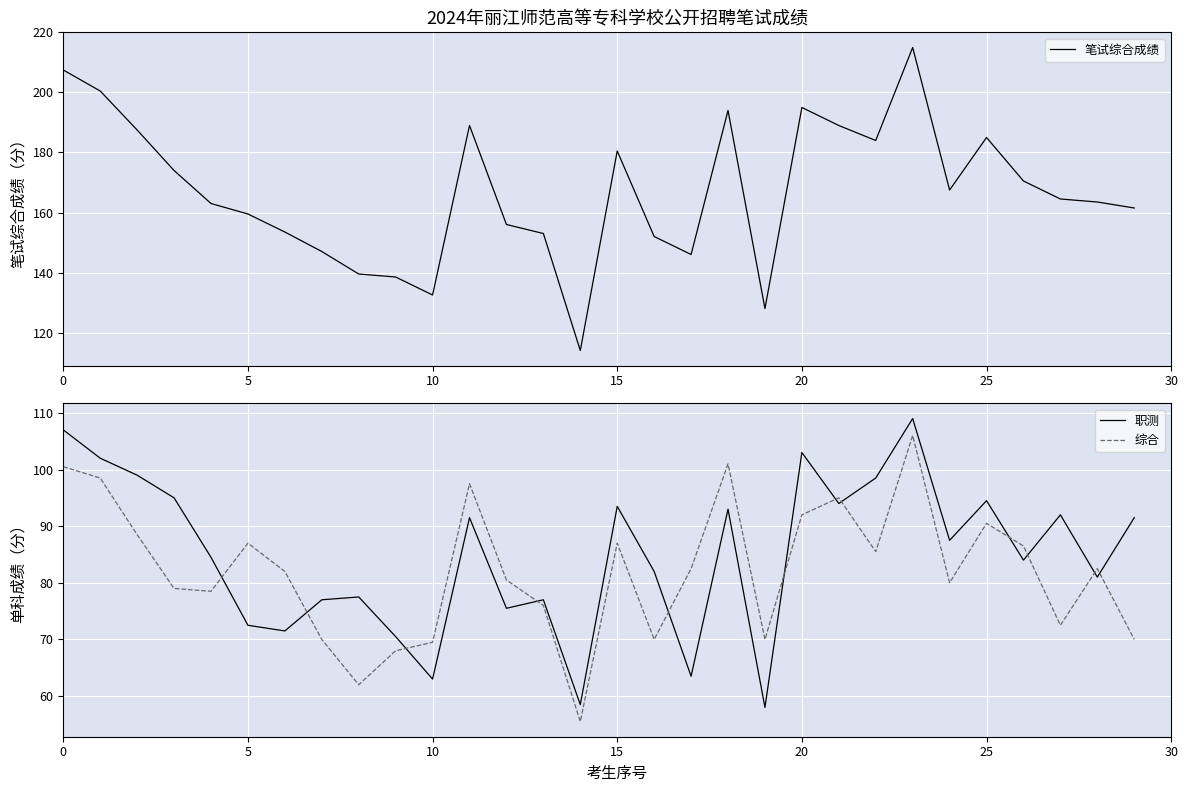

Between 9 and 14, which series saw the biggest shift?

笔试综合成绩